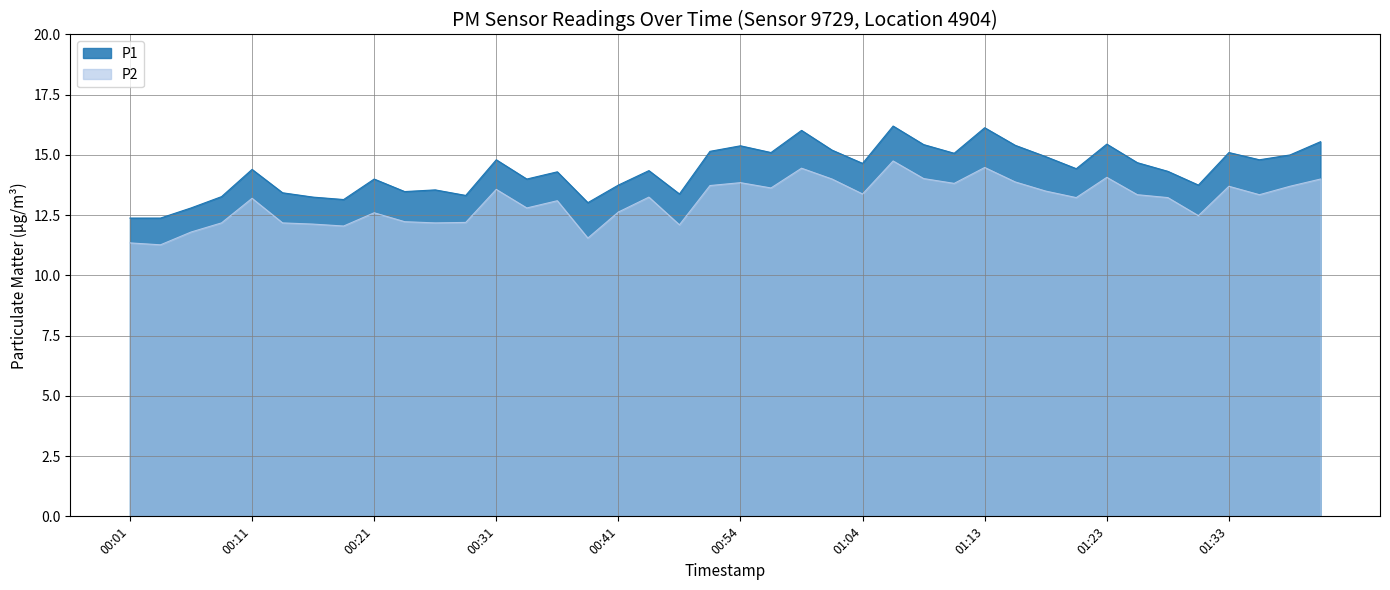

Does the chart display data point markers on the line(s)?

No